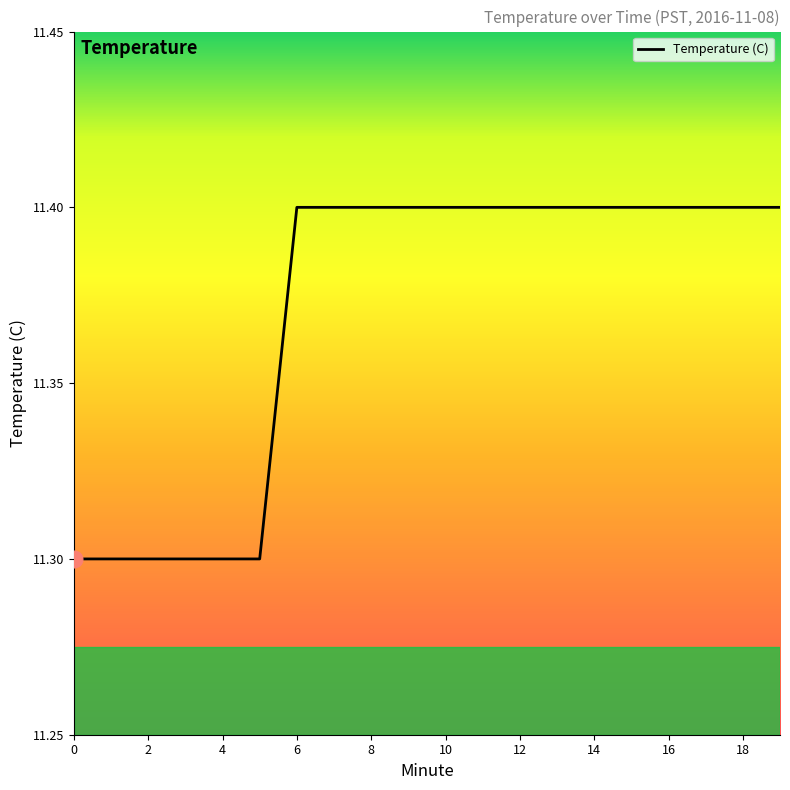

What is the difference between the second highest and second lowest values?

0.1